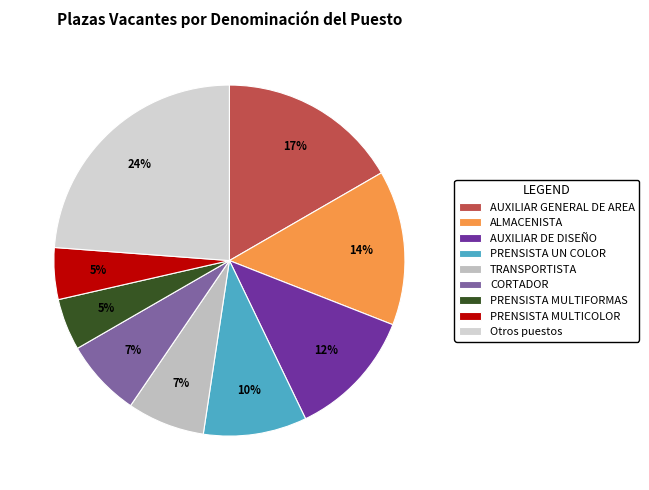

How many segments does this pie chart have?

9